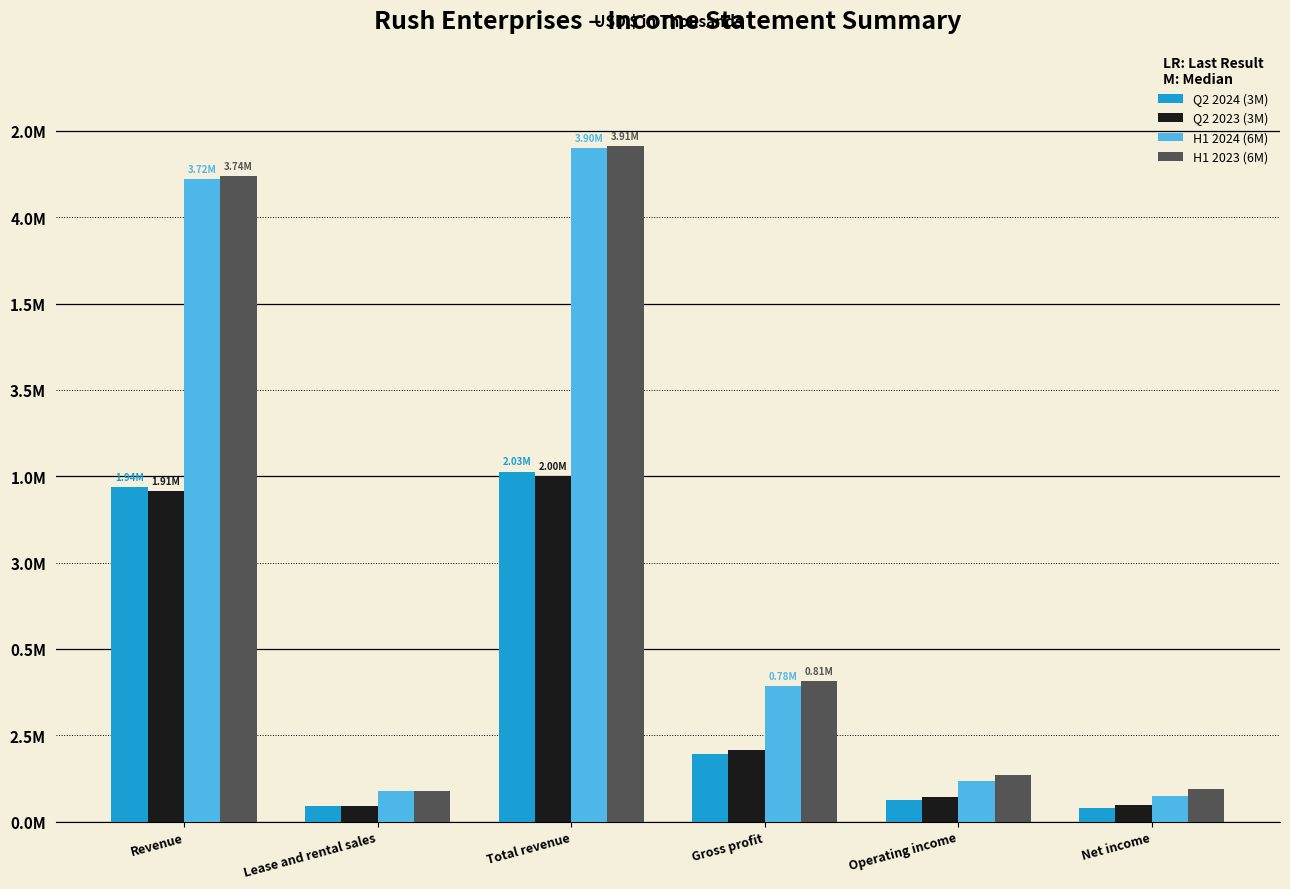

What is the greatest value displayed?

3914819